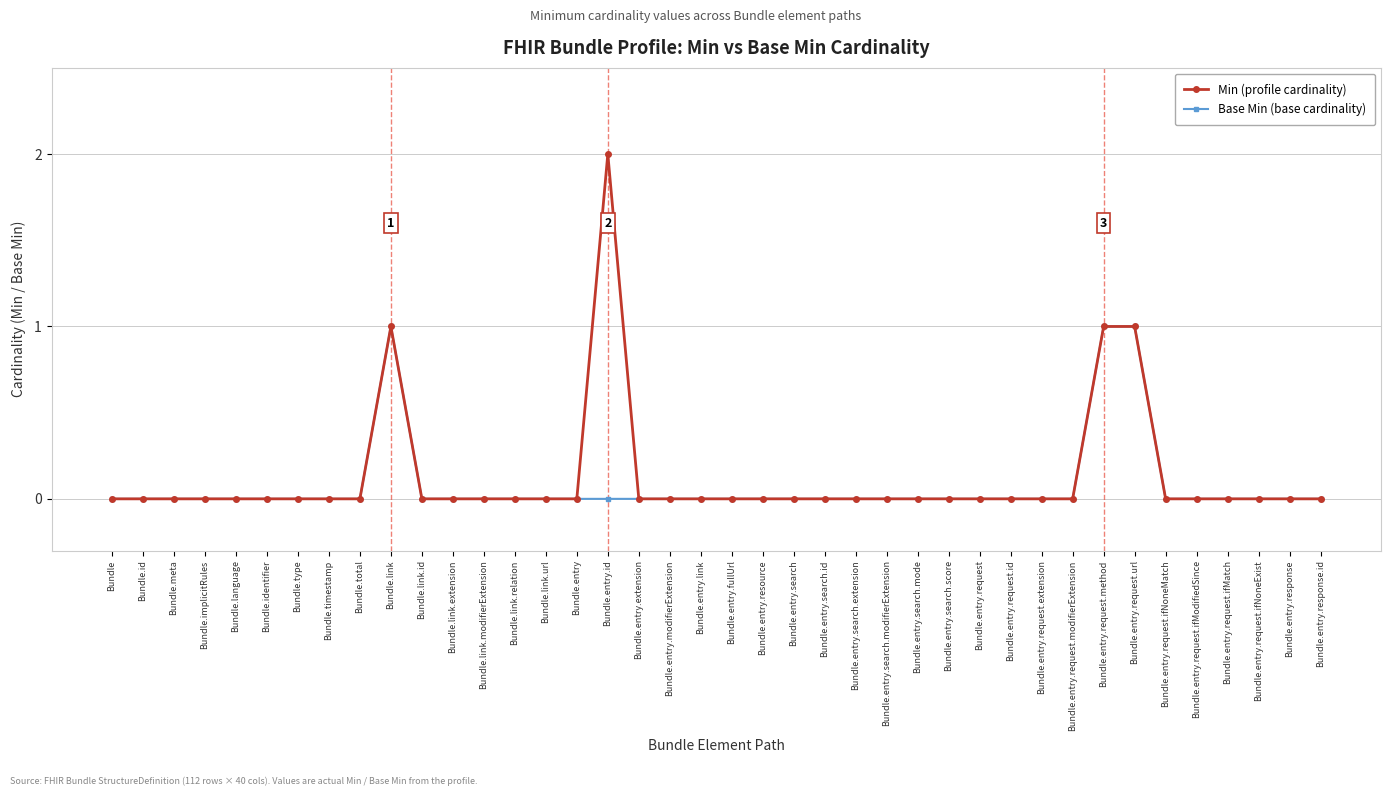

List the series in order of their peak value, highest first.

Min (profile cardinality), Base Min (base cardinality)